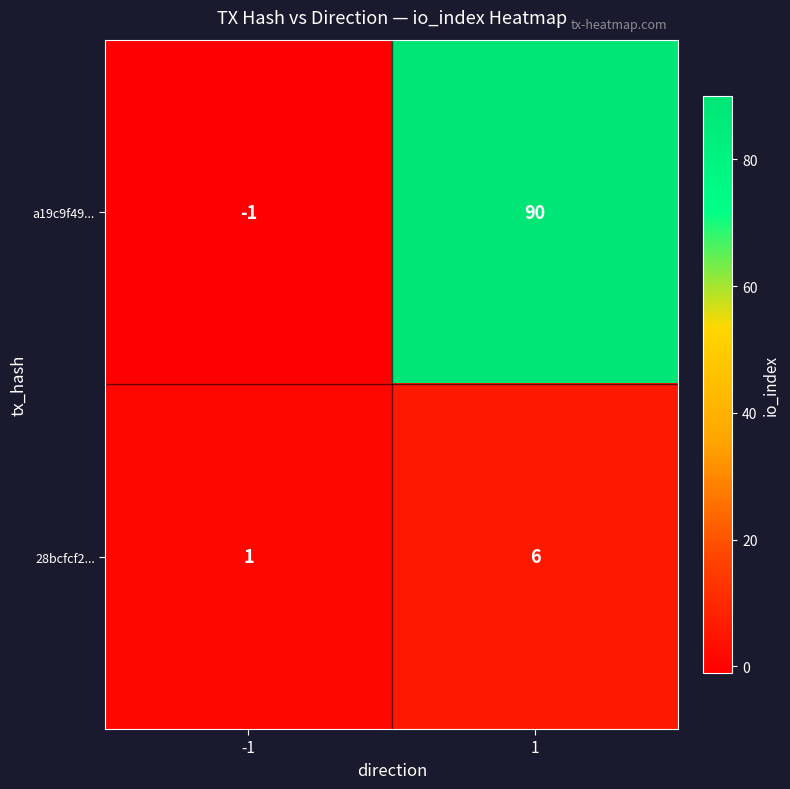

At which category does the chart reach its peak across all series?

1